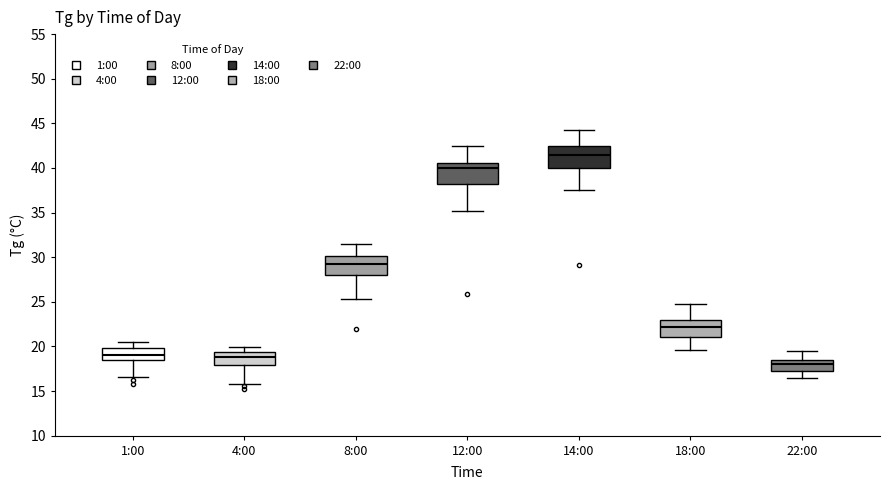

Reading left to right, read every box against the y-axis: the position of its median line, the range the box covers, and the ends of its whiskers. The values are not printed on the chart, so give them approximately, as read against the axis.

1:00: median 19.0, box 18.5 to 20.0, whiskers 16.5 to 20.5
4:00: median 19.0, box 18.0 to 19.5, whiskers 16.0 to 20.0
8:00: median 29.0, box 28.0 to 30.0, whiskers 25.5 to 31.5
12:00: median 40.0, box 38.0 to 40.5, whiskers 35.0 to 42.5
14:00: median 41.5, box 40.0 to 42.5, whiskers 37.5 to 44.0
18:00: median 22.0, box 21.0 to 23.0, whiskers 19.5 to 25.0
22:00: median 18.0, box 17.0 to 18.5, whiskers 16.5 to 19.5